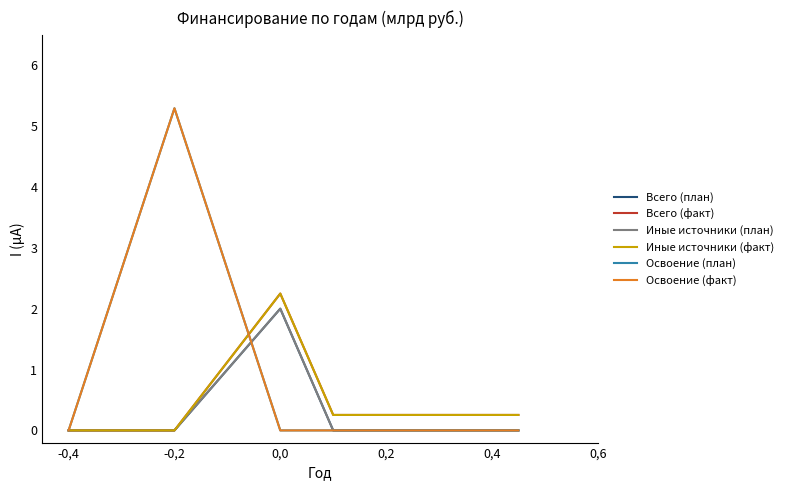

Is this an area chart (filled region under the line)?

No